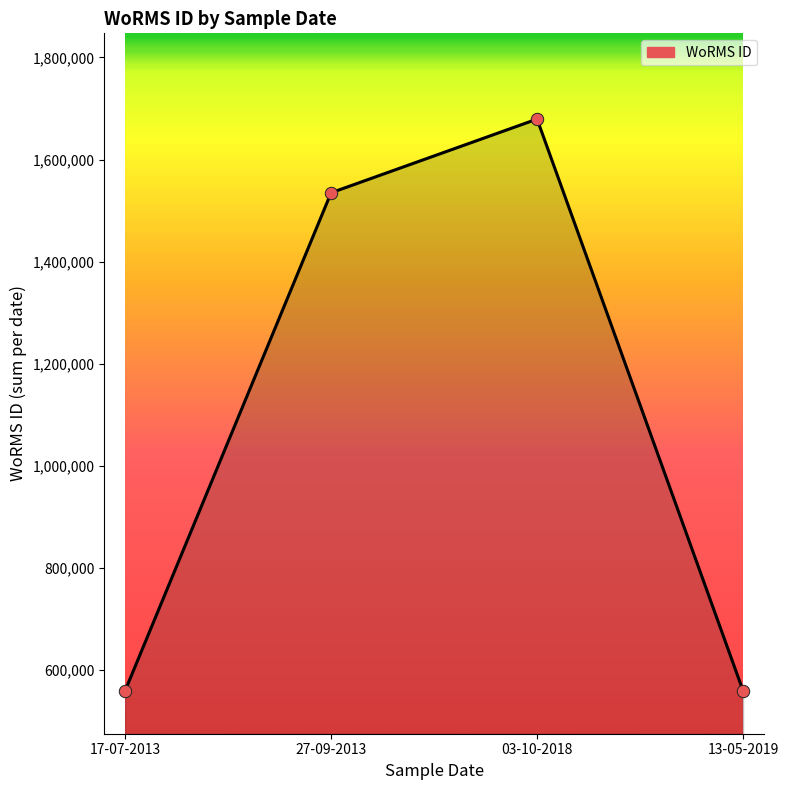

Approximately how many times larger is the value at 03-10-2018 compared to 27-09-2013?

1.1